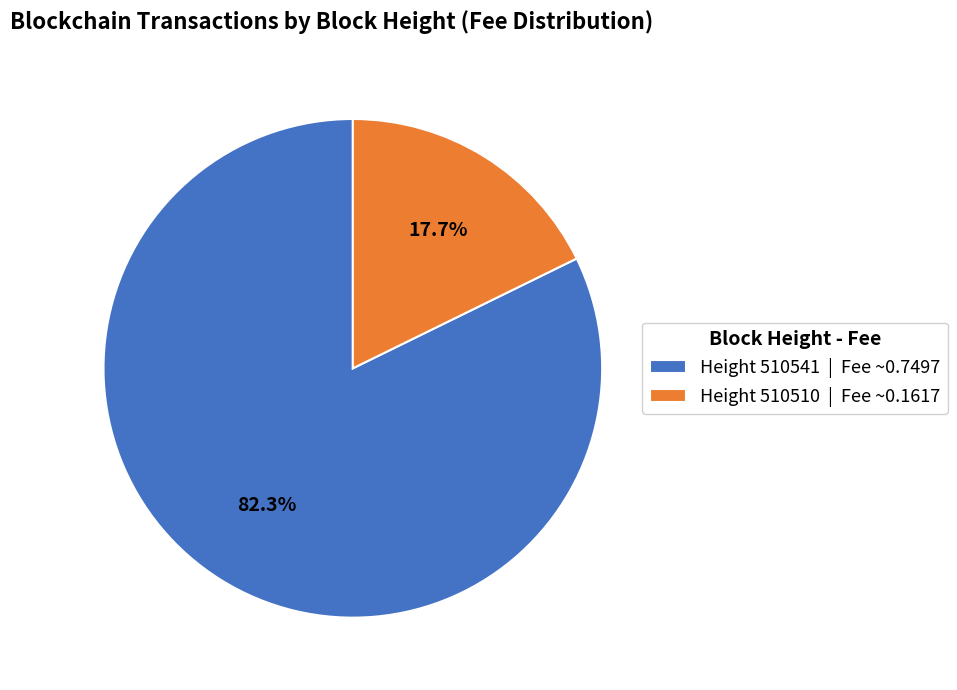

Does Height 510541 | Fee ~0.7497 account for over 50% of the chart?

Yes